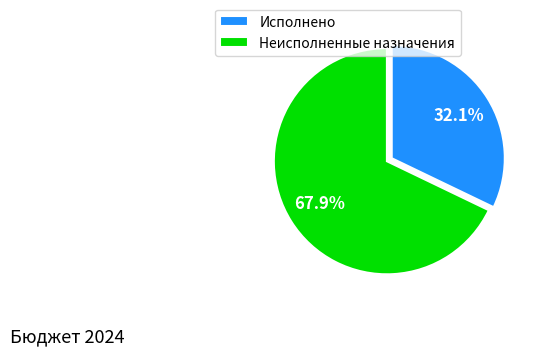

What is the smallest slice in the pie chart?

Исполнено